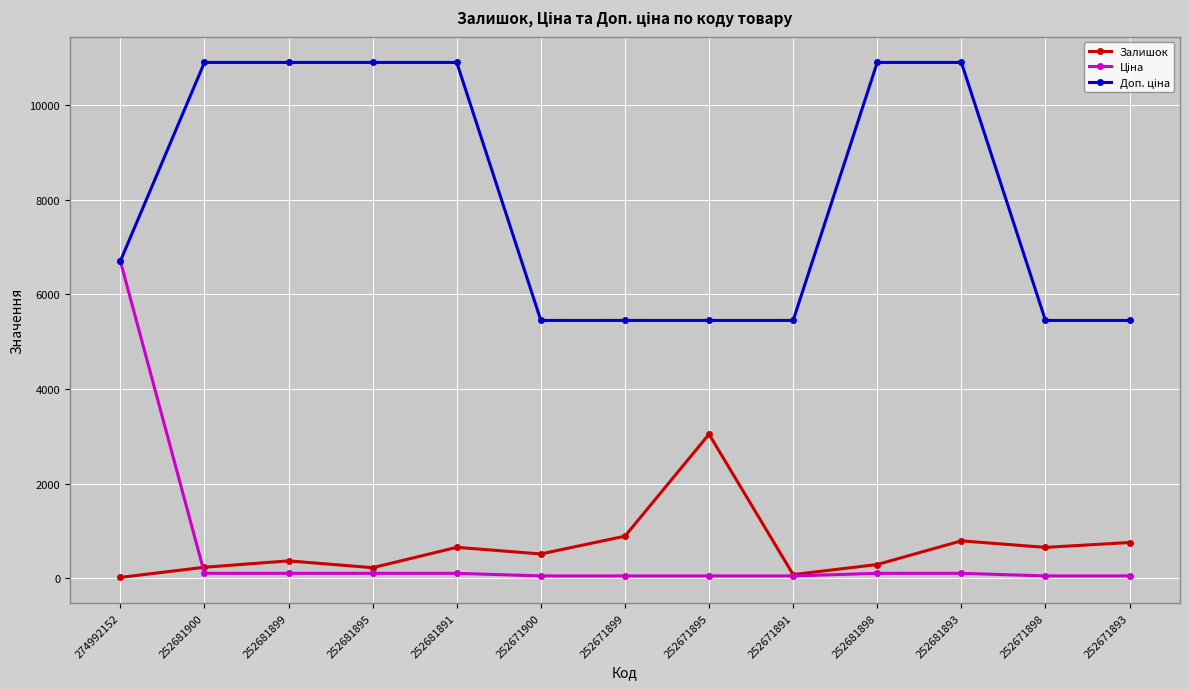

What is the highest value of the Залишок series?

3048.0